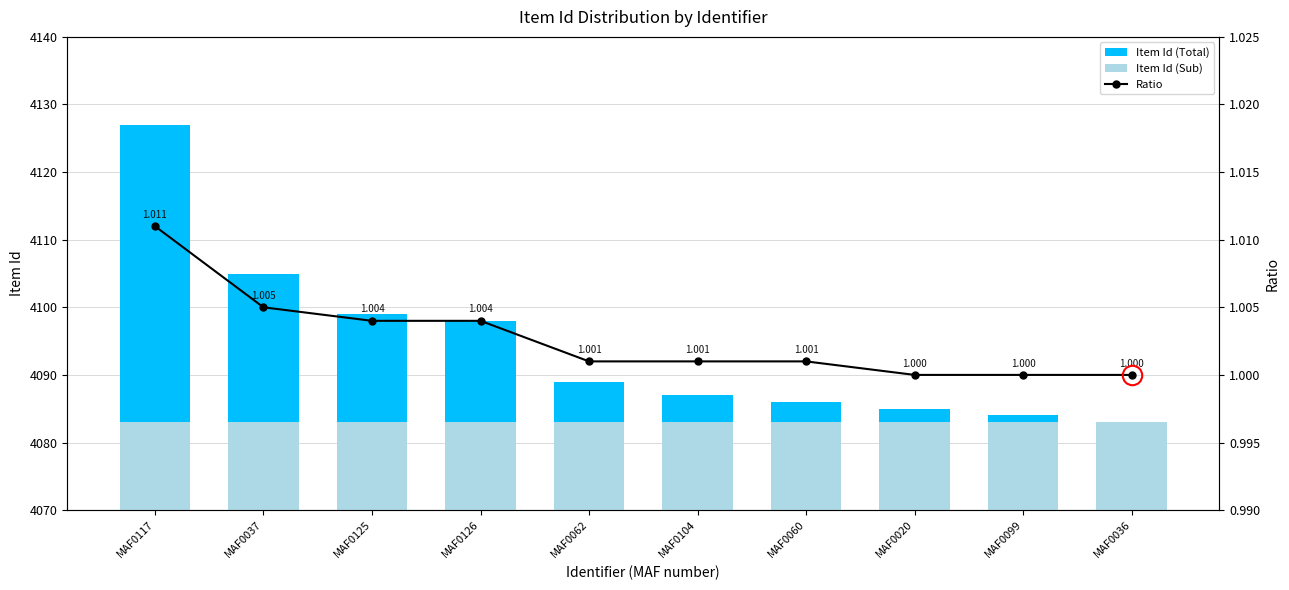

Which series has the largest total across all categories?

Item Id (Total)